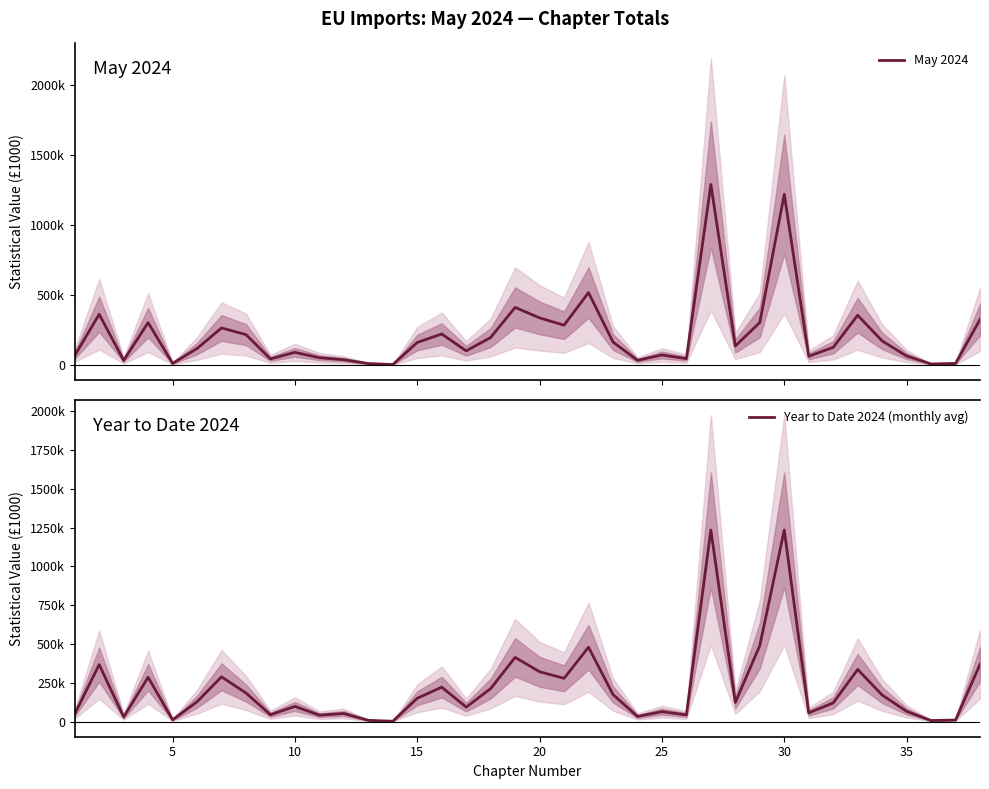

Is the value of Year to Date 2024 (monthly avg) at 32 greater than the value of May 2024 at 9?

Yes